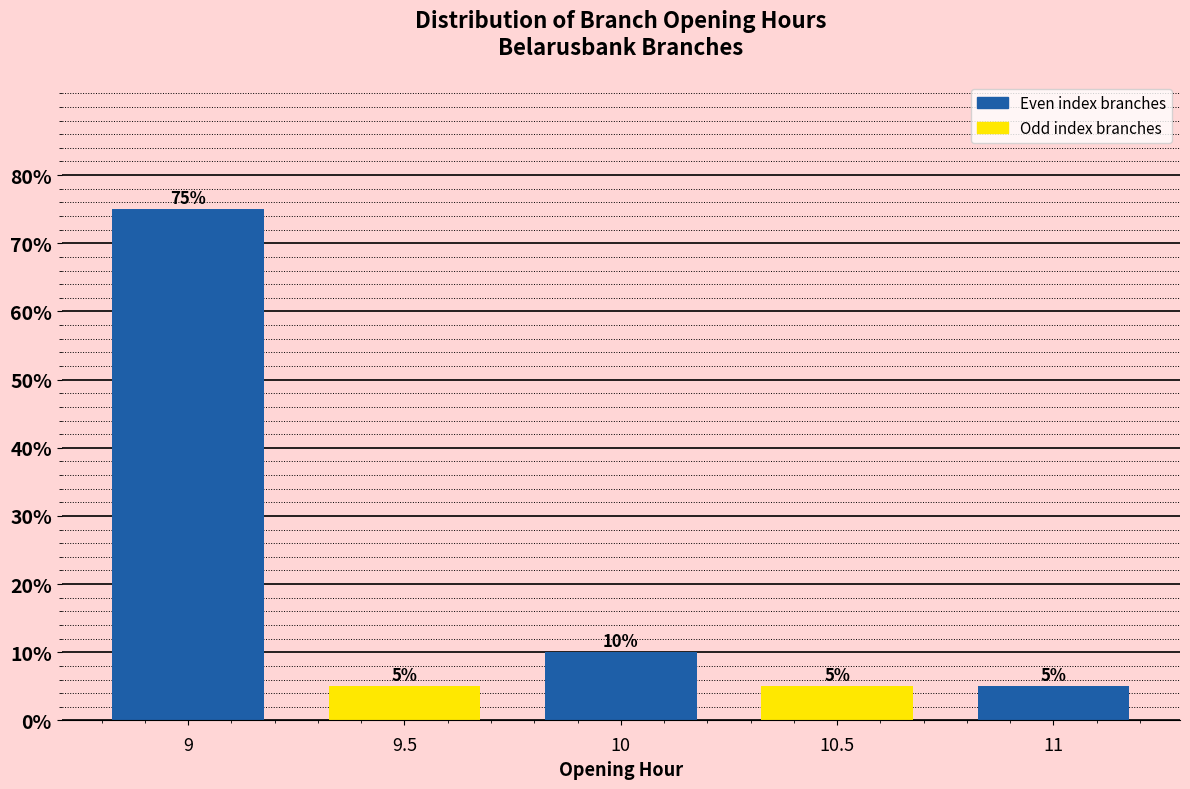

Reading left to right, list all the values displayed in this chart.

75	5	10	5	5